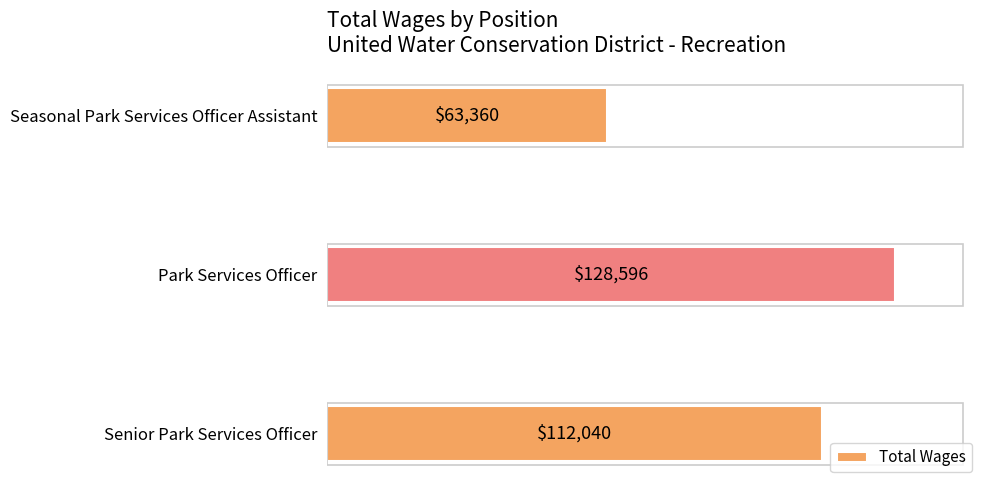

What is the change in value from Senior Park Services Officer to Park Services Officer?

+16556